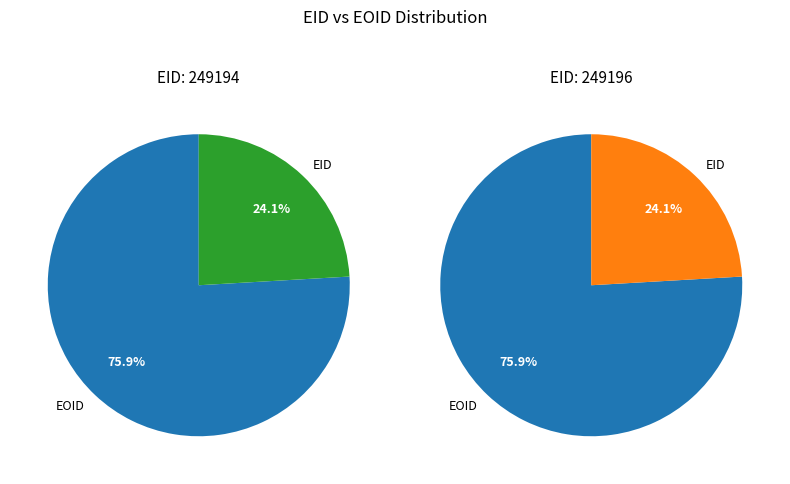

Count the number of slices in the pie.

2